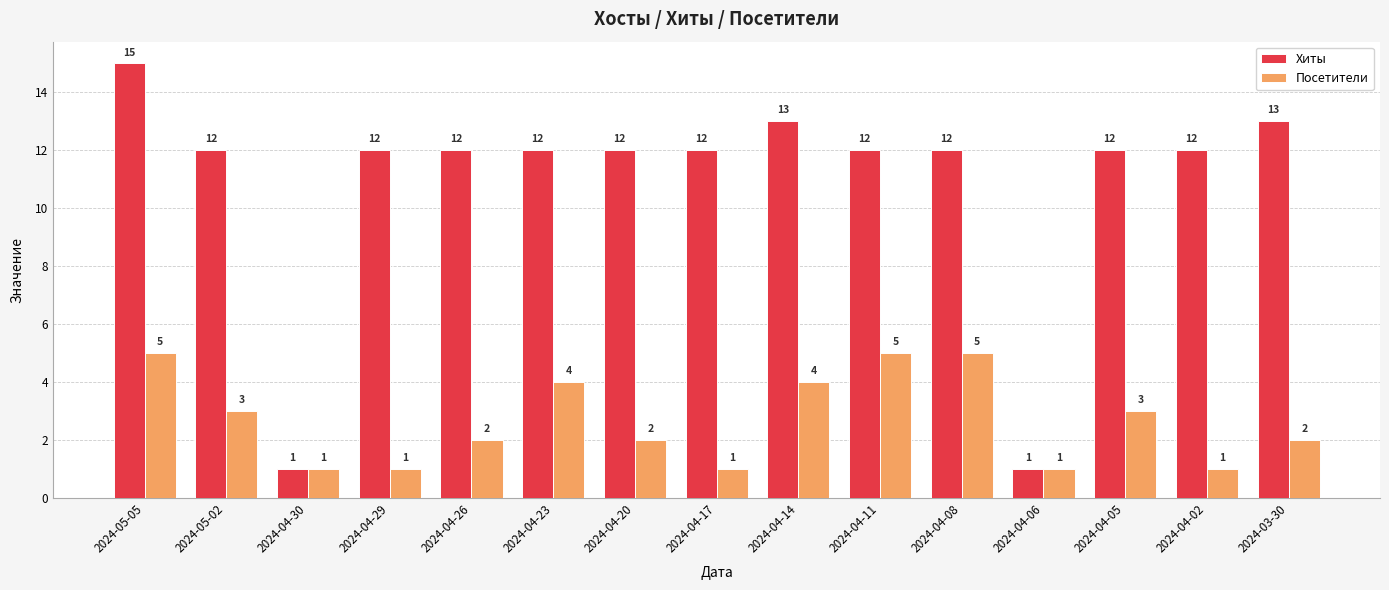

Reading right to left, what are all the values shown in this chart?

Хиты: 13	12	12	1	12	12	13	12	12	12	12	12	1	12	15
Посетители: 2	1	3	1	5	5	4	1	2	4	2	1	1	3	5